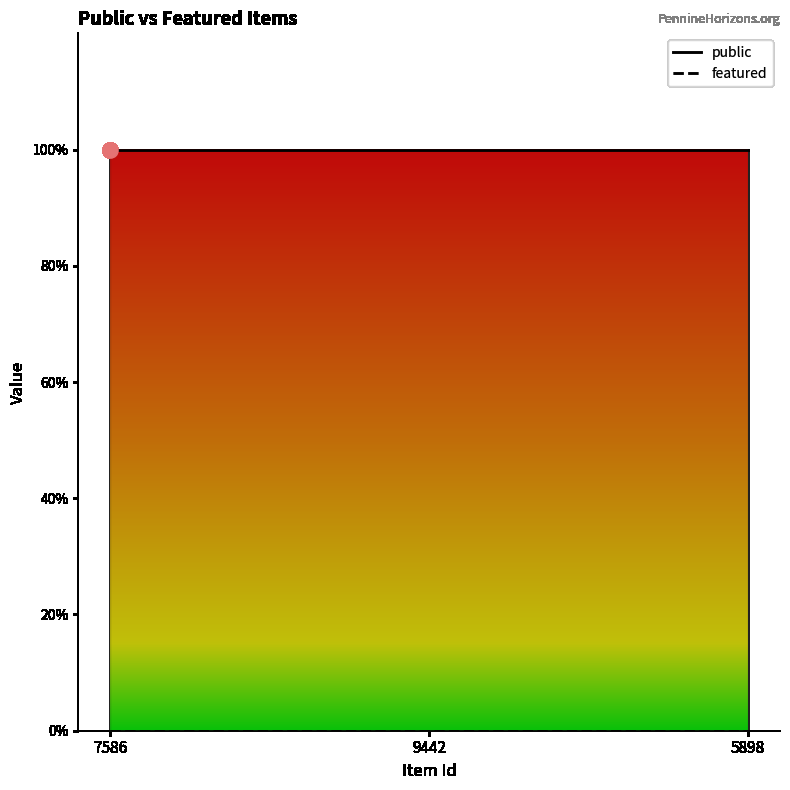

What is the total value across all series at 9442?

1